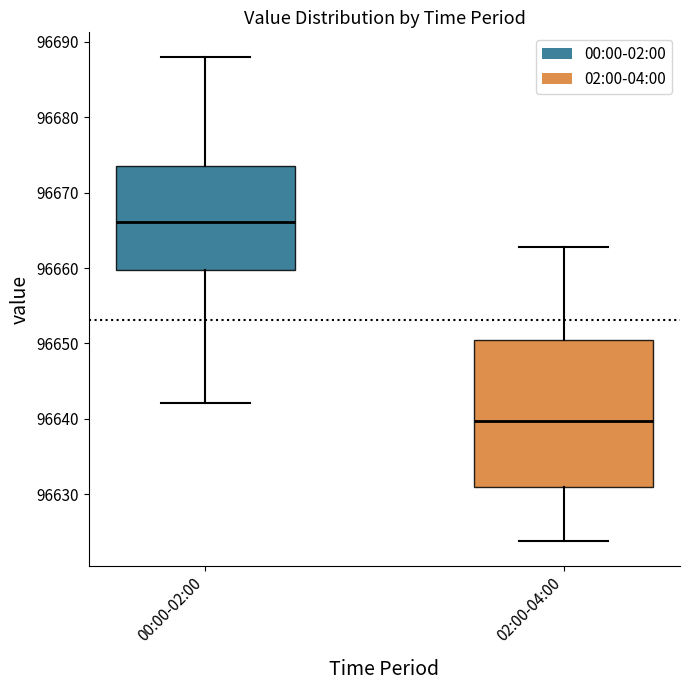

Reading left to right, transcribe this box plot: for each box, give where its median line is, the range the box spans, and where its two whiskers end, as read against the y-axis. The values are not printed on the chart, so give them approximately, as read against the axis.

00:00-02:00: median 96666, box 96660 to 96674, whiskers 96642 to 96688
02:00-04:00: median 96640, box 96631 to 96650, whiskers 96624 to 96663